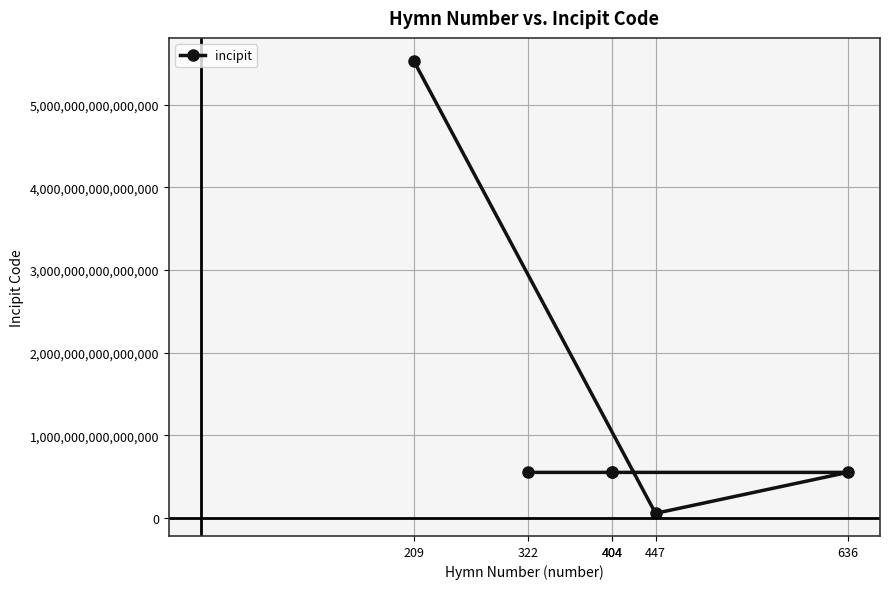

What is the ratio of the value at 209 to the value at 404?

10.0